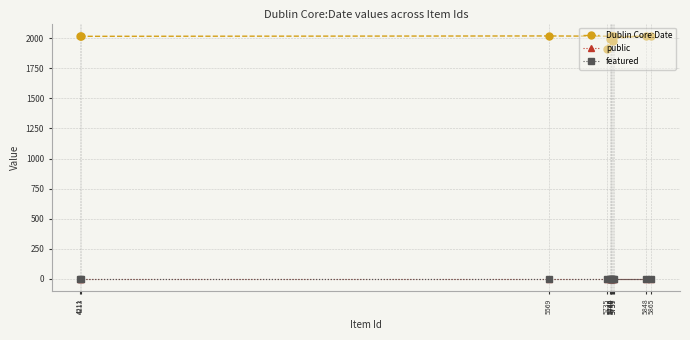

What is the label of the 2nd point from the left?

4213